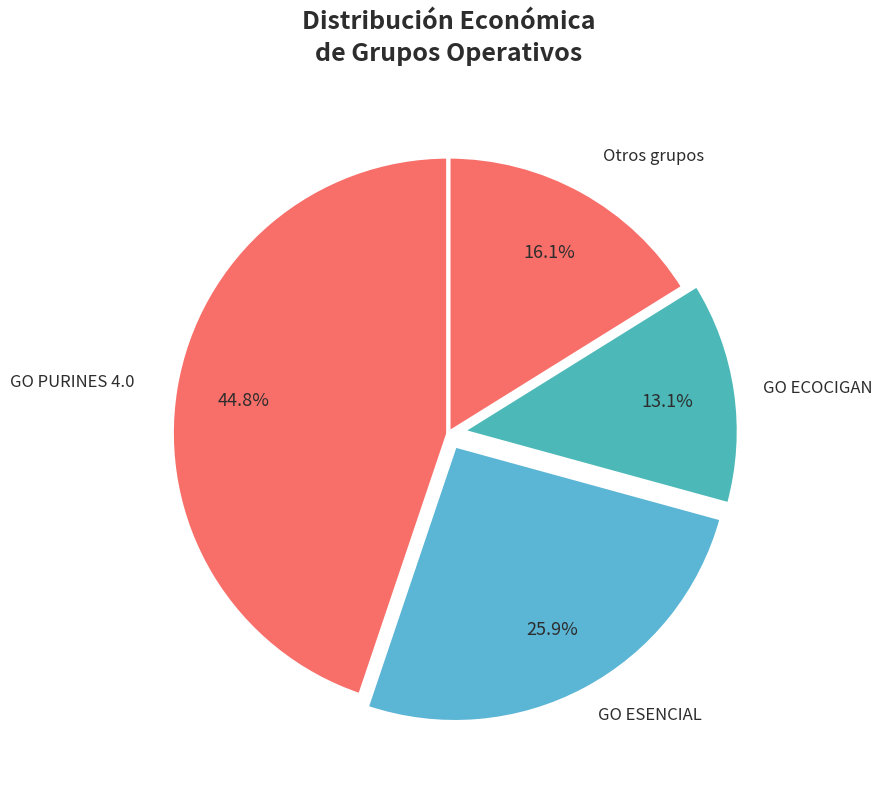

The GO PURINES 4.0 slice represents 59% of the pie. True or false?

False